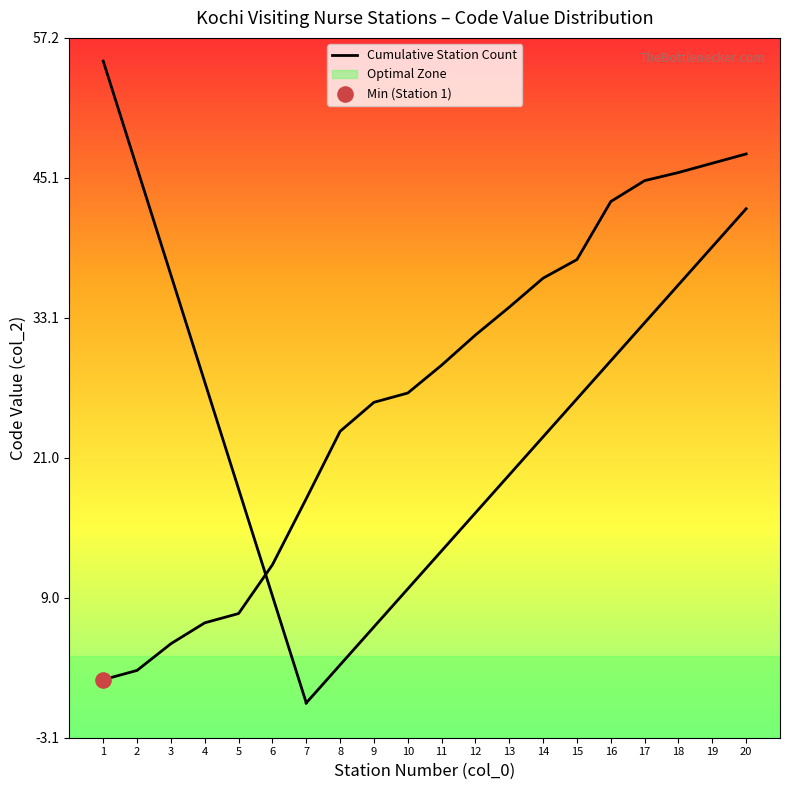

What is the ratio of the value at 18 to the value at 15?

1.2